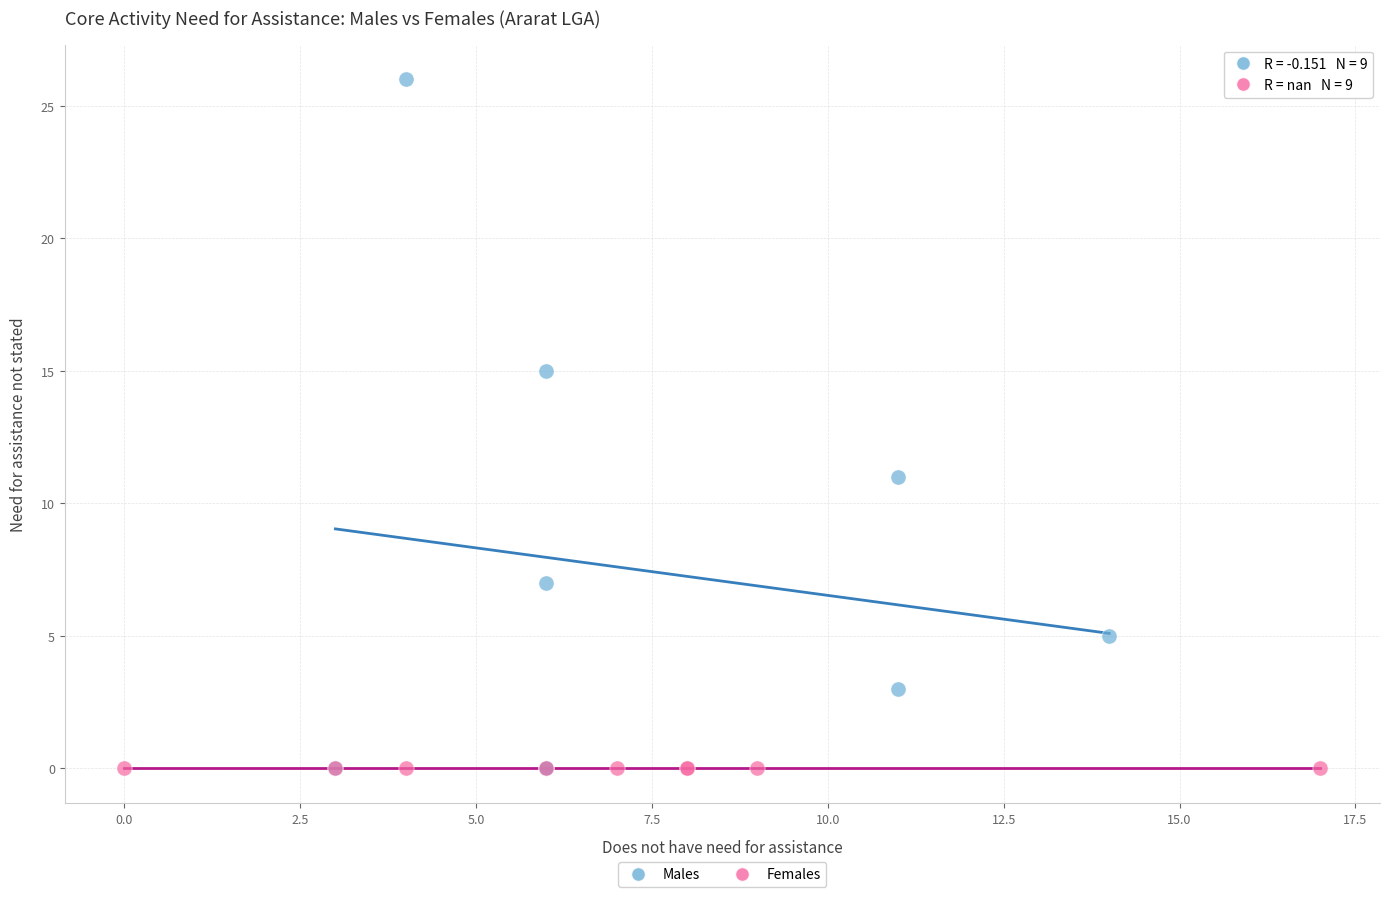

Which series contains the highest Y value?

Males